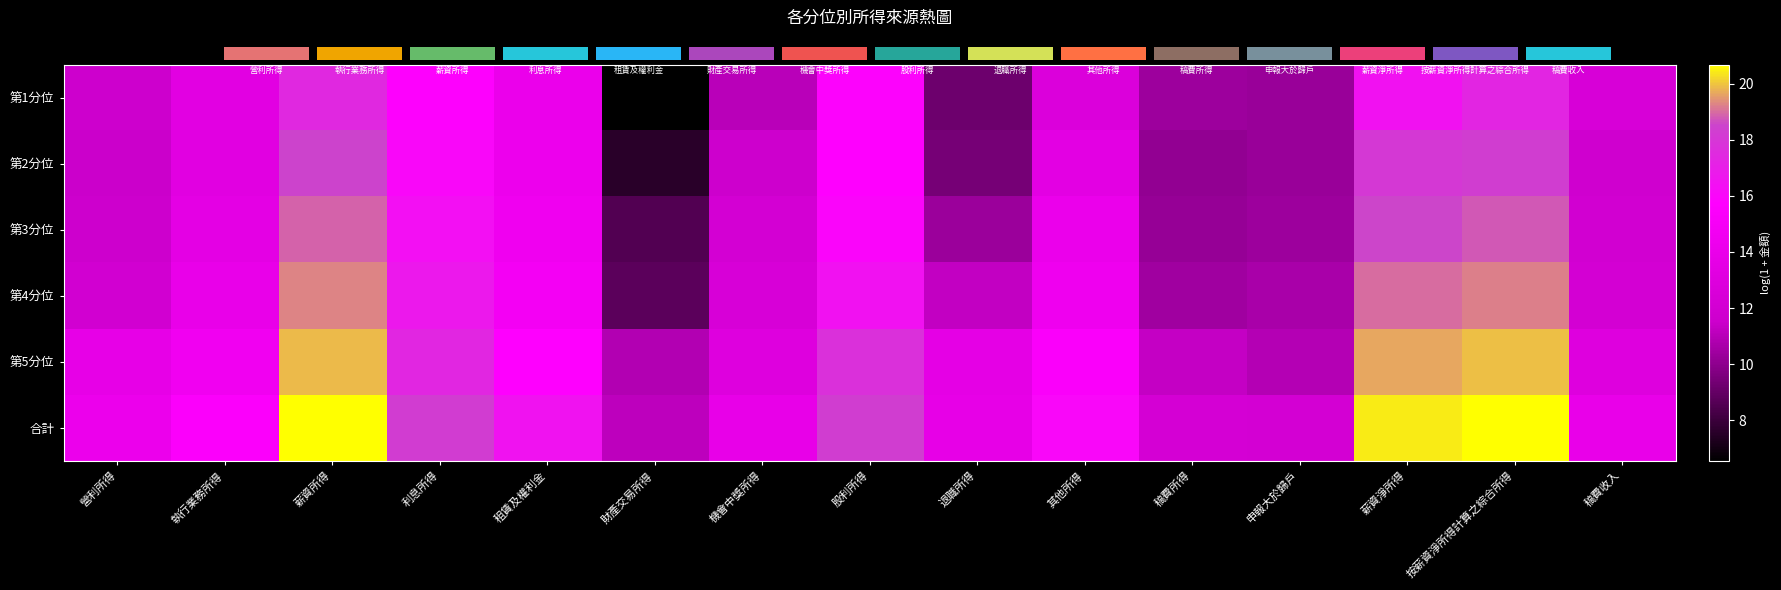

True or false: 第5分位 has a value of 25.6 at 租賃及權利金.

False